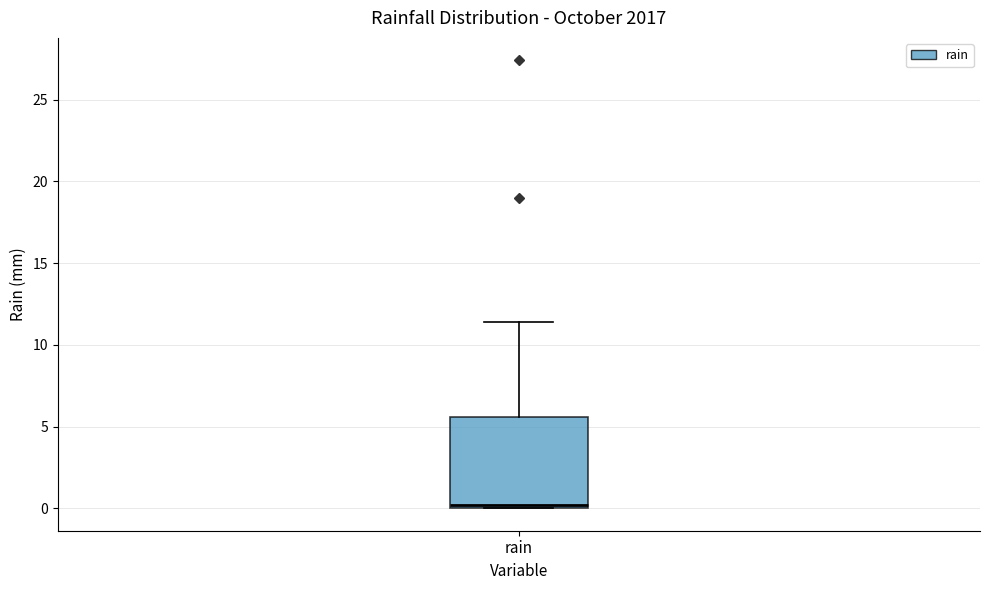

Where is the upper edge of the box for rain on the y-axis? The values are not printed on the chart, so give them approximately, as read against the axis.

5.5